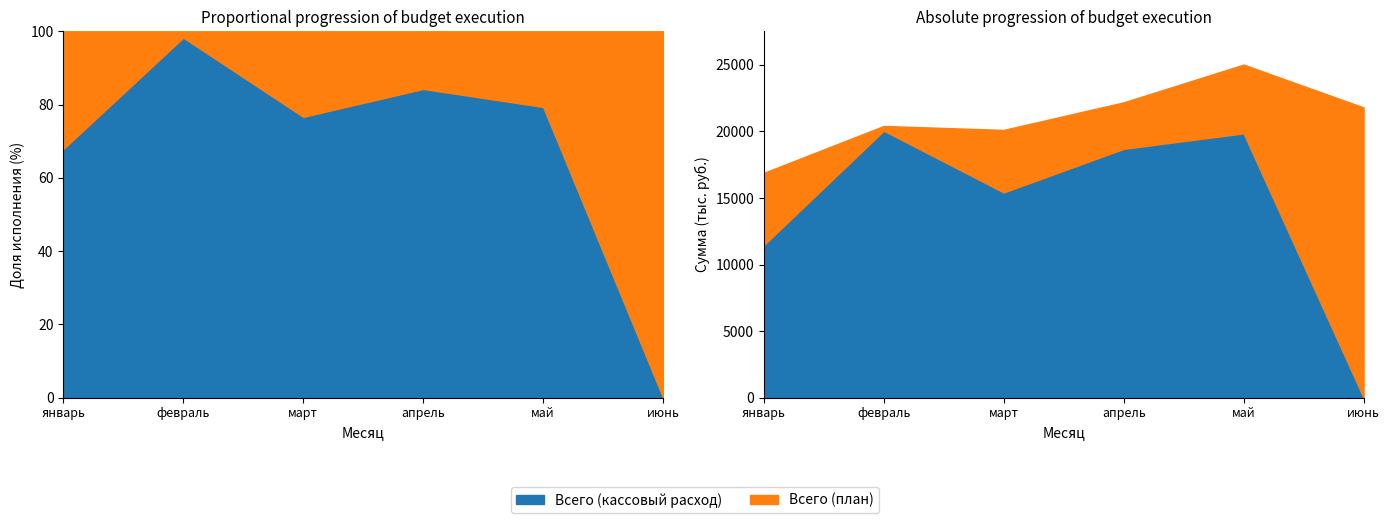

Does the chart display data point markers on the line(s)?

No